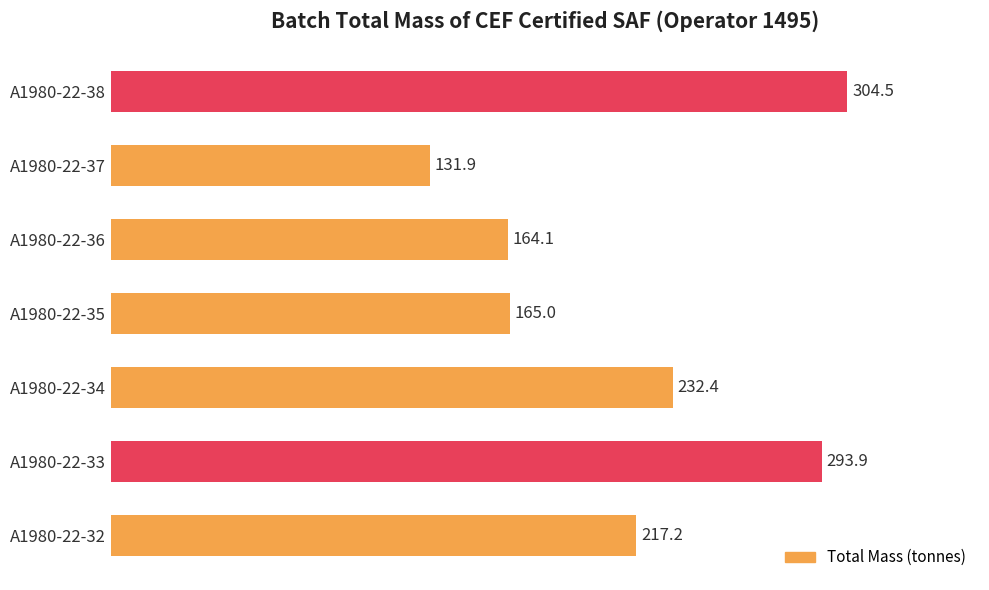

Reading top to bottom, list all the values displayed in this chart.

A1980-22-38=304.5	A1980-22-37=131.9	A1980-22-36=164.1	A1980-22-35=165.0	A1980-22-34=232.4	A1980-22-33=293.9	A1980-22-32=217.2